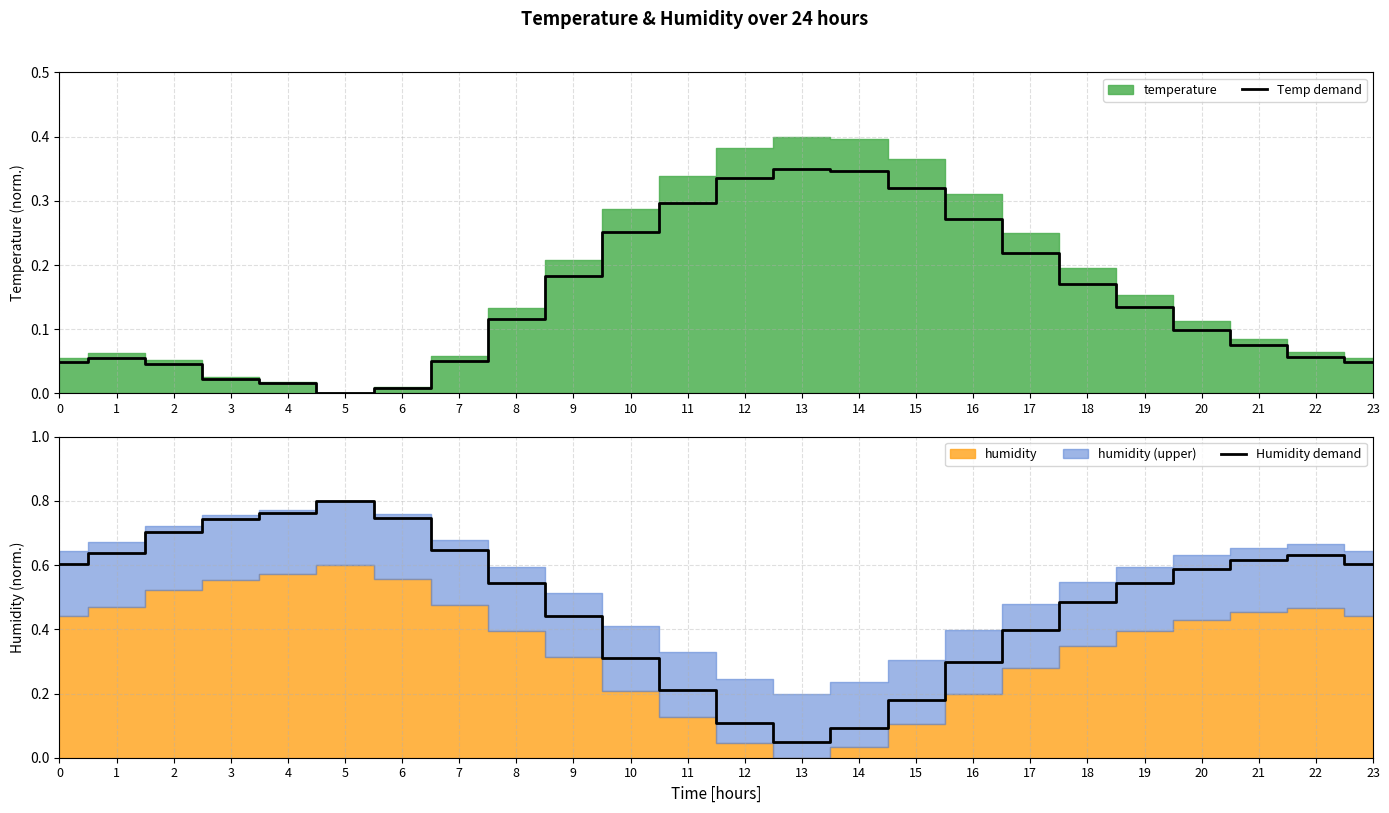

What is the difference between the Temp demand values at 9 and 11?

0.1